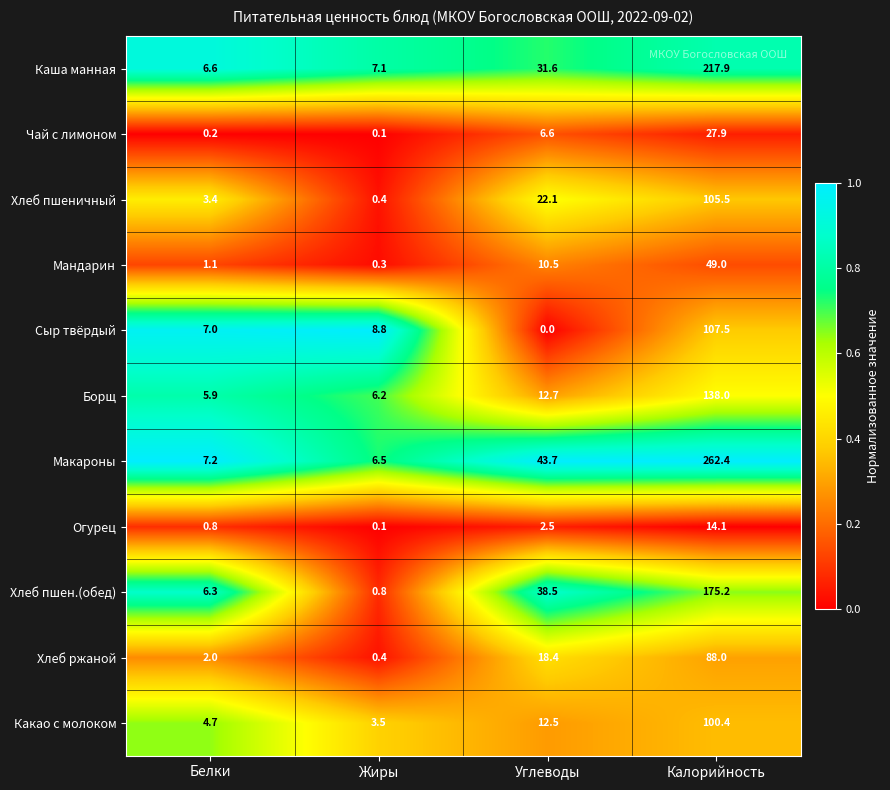

What is the difference between the second highest and minimum values in the Макароны series?

37.2